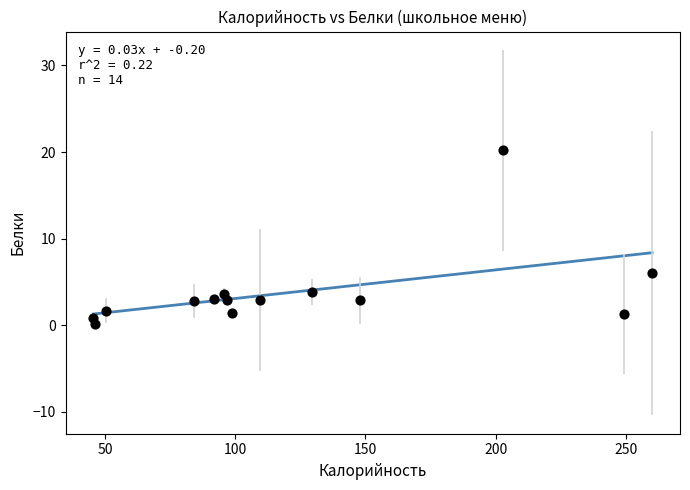

What Y value in the scatter plot is closest to 10?

6.0